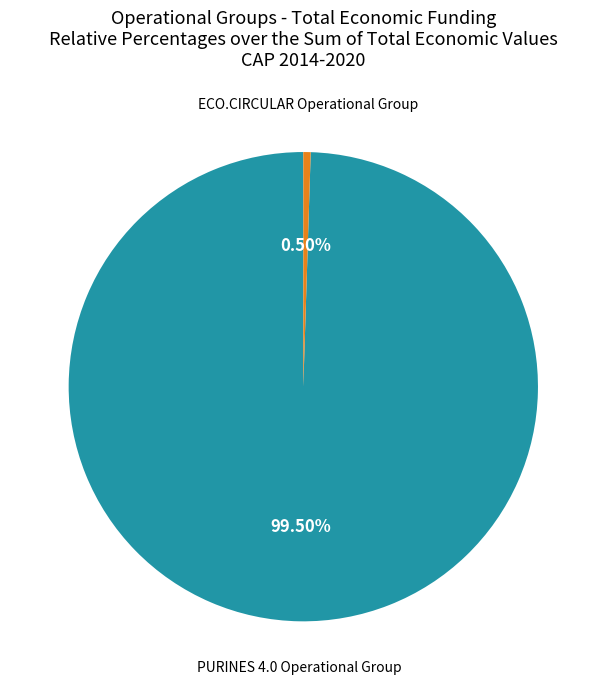

Count the number of slices in the pie.

2